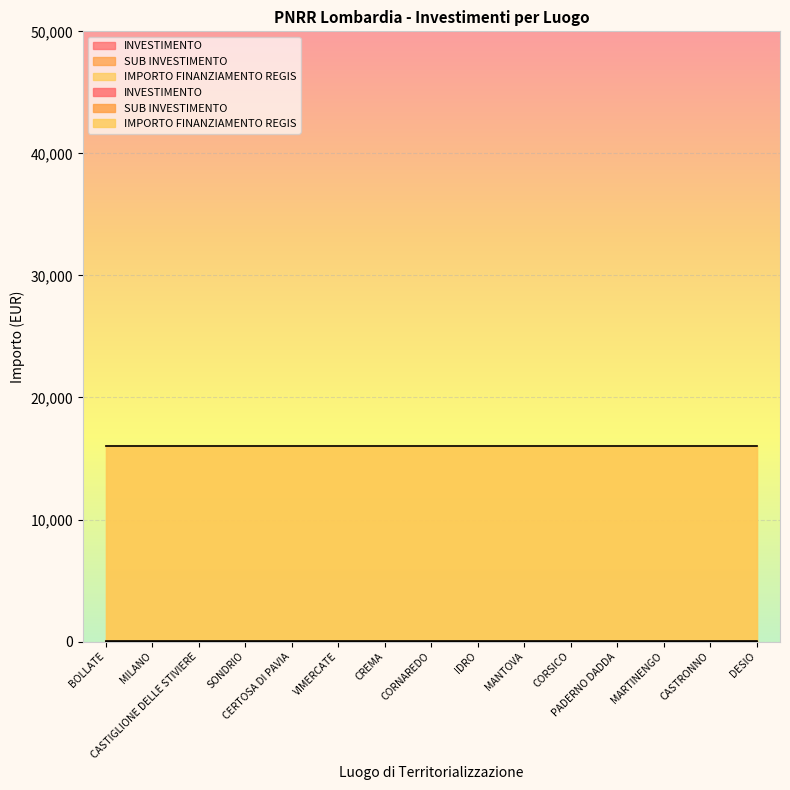

Between MARTINENGO and BOLLATE, which is larger?

MARTINENGO